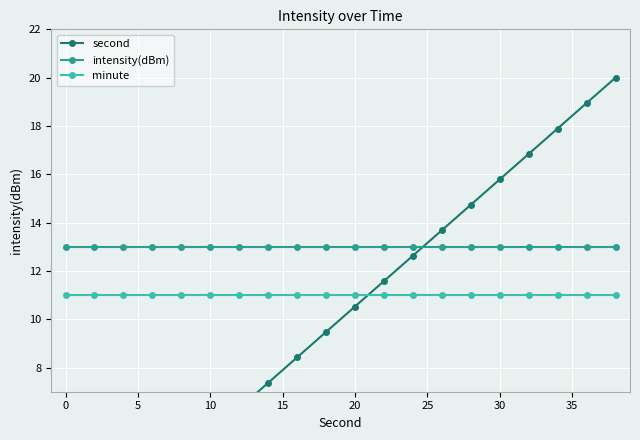

What is the minimum value for intensity(dBm)?

13